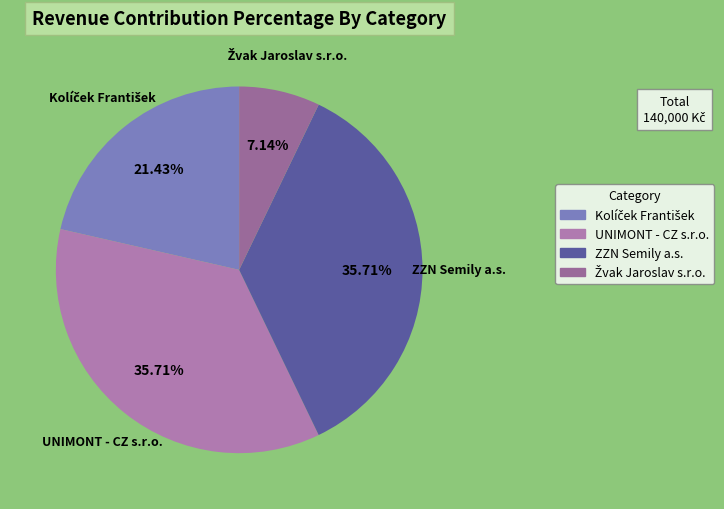

How many slices are in this pie chart?

4